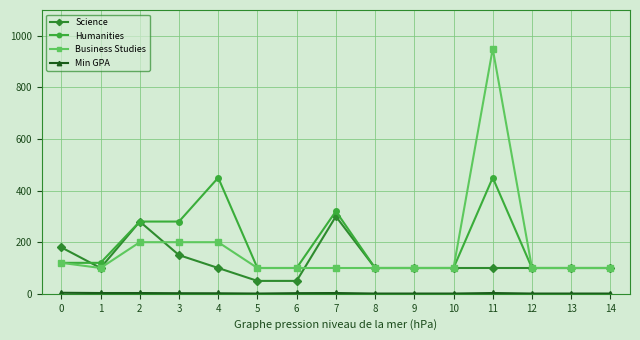

At which category is the sum across all series the highest?

11